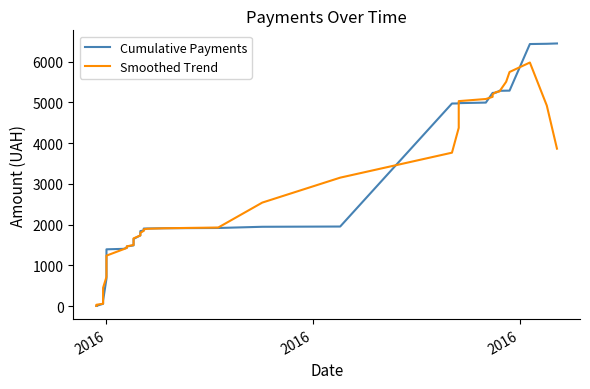

Which series ends up on top after the final intersection of Smoothed Trend and Cumulative Payments?

Cumulative Payments